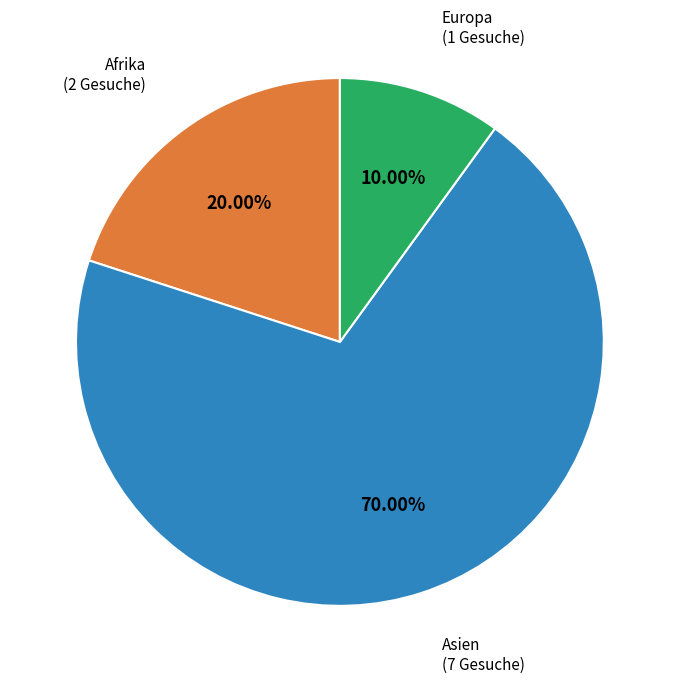

Does any single category account for the majority?

Yes